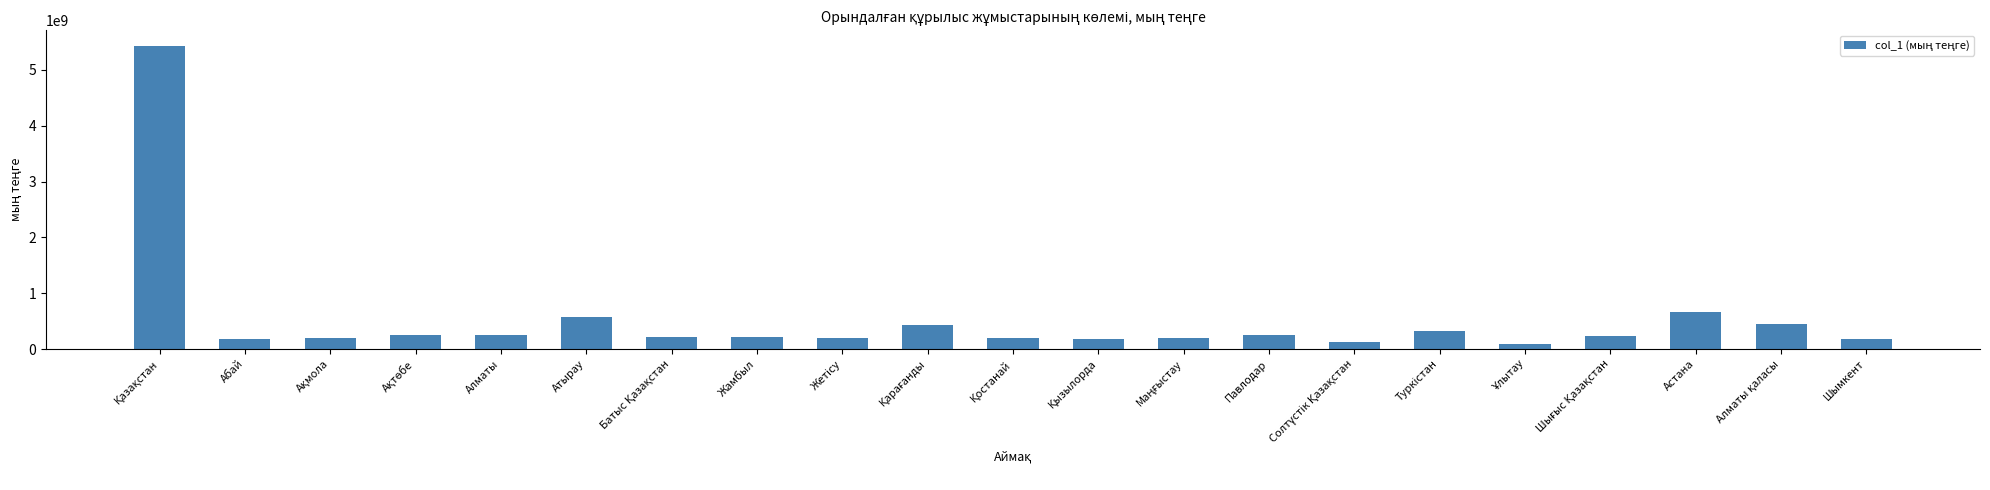

How many categories are shown in the chart?

21